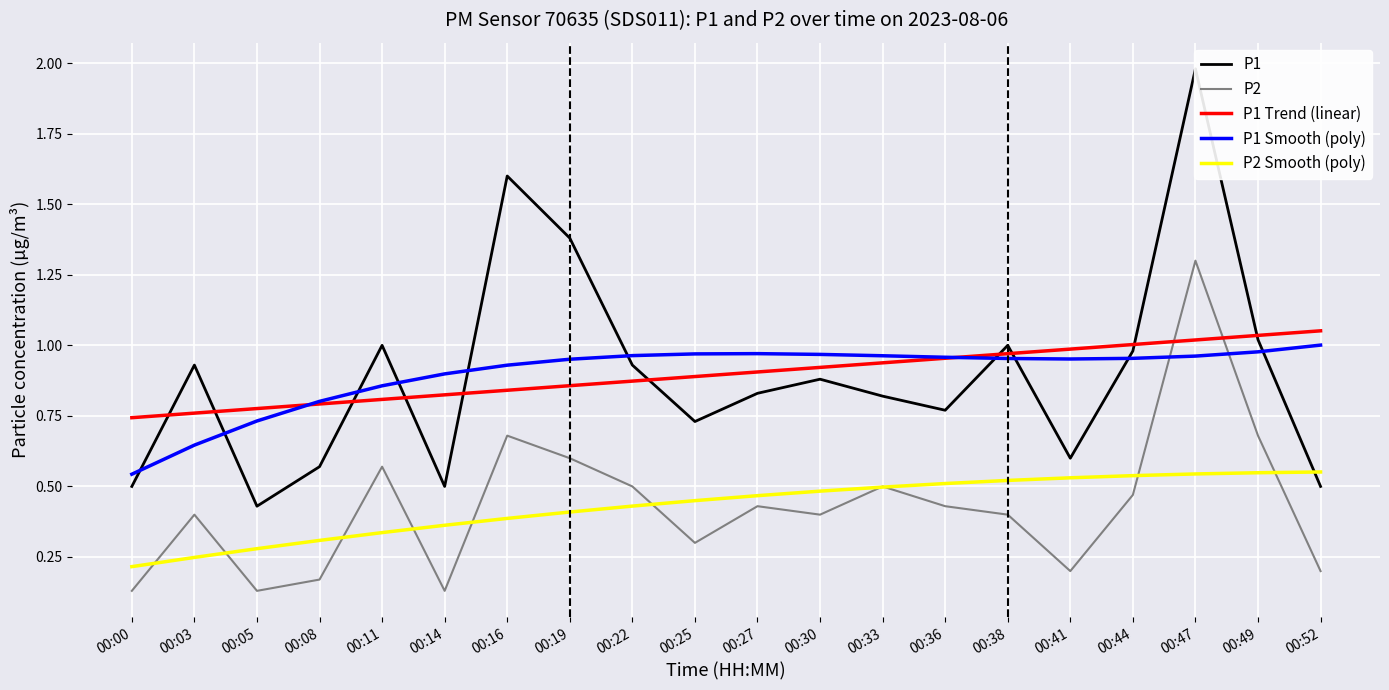

How many data points does each series have?

20